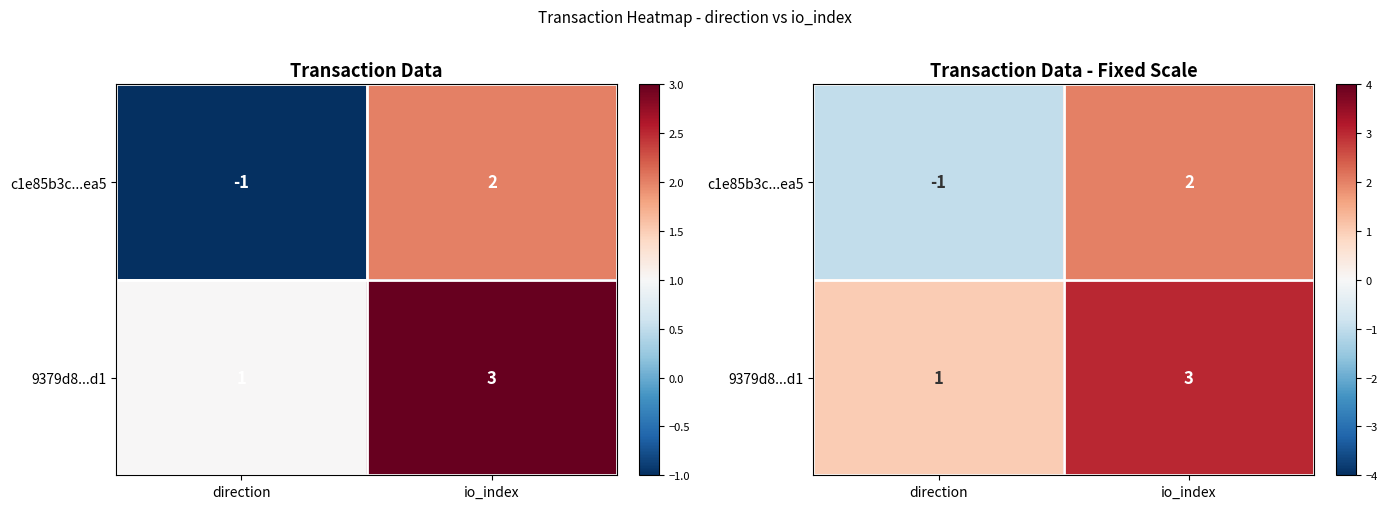

How many categories are shown in the chart?

2